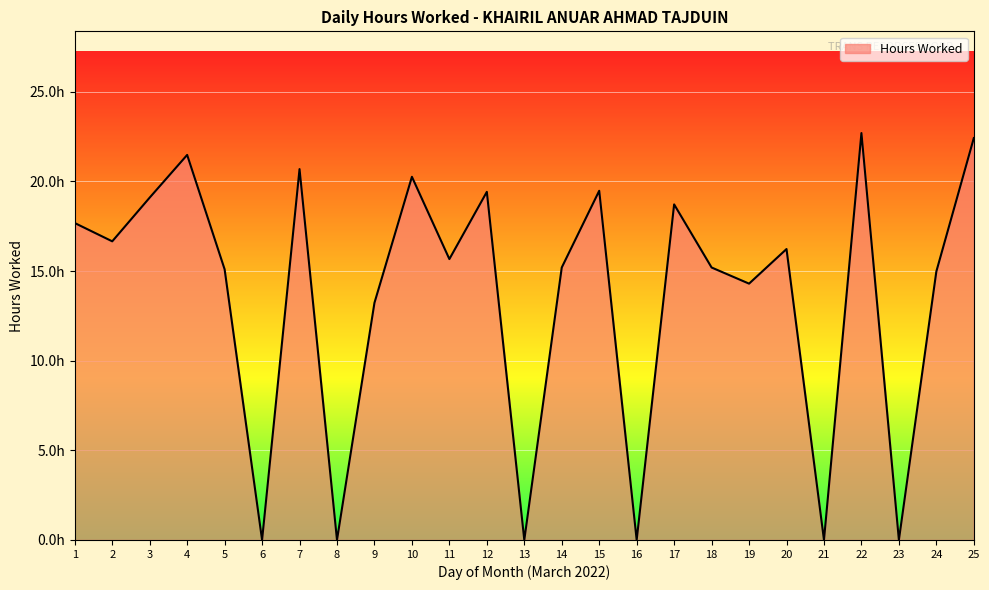

What is the sum of all values?

338.5